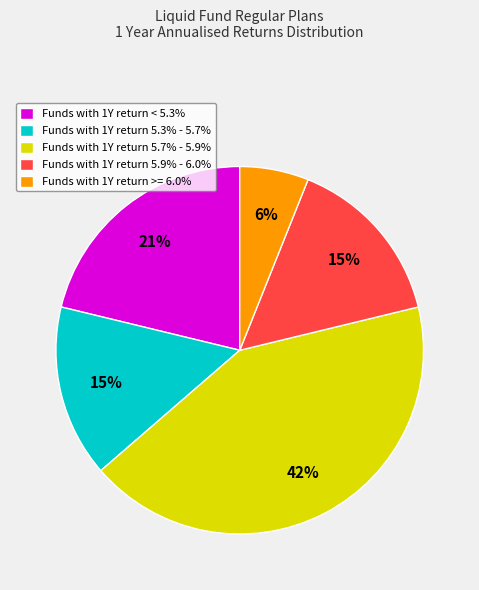

Approximately how many times larger is the value at Funds with 1Y return < 5.3% compared to Funds with 1Y return 5.3% - 5.7%?

1.4